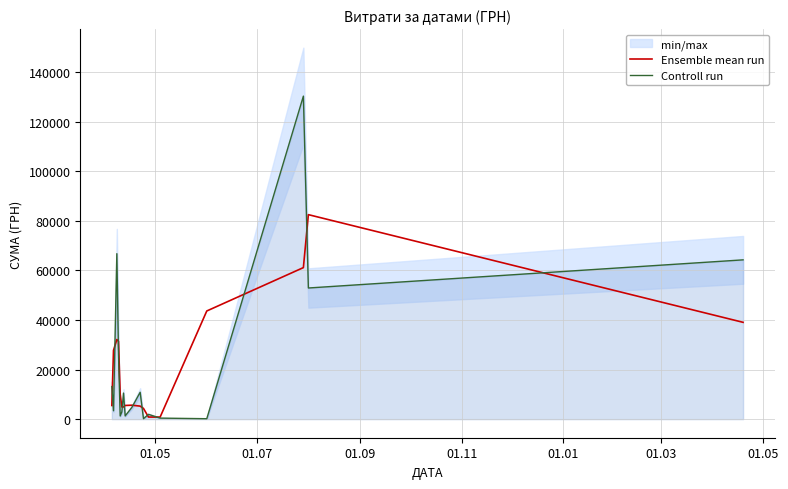

How many intersections are there between Controll run and Ensemble mean run?

12